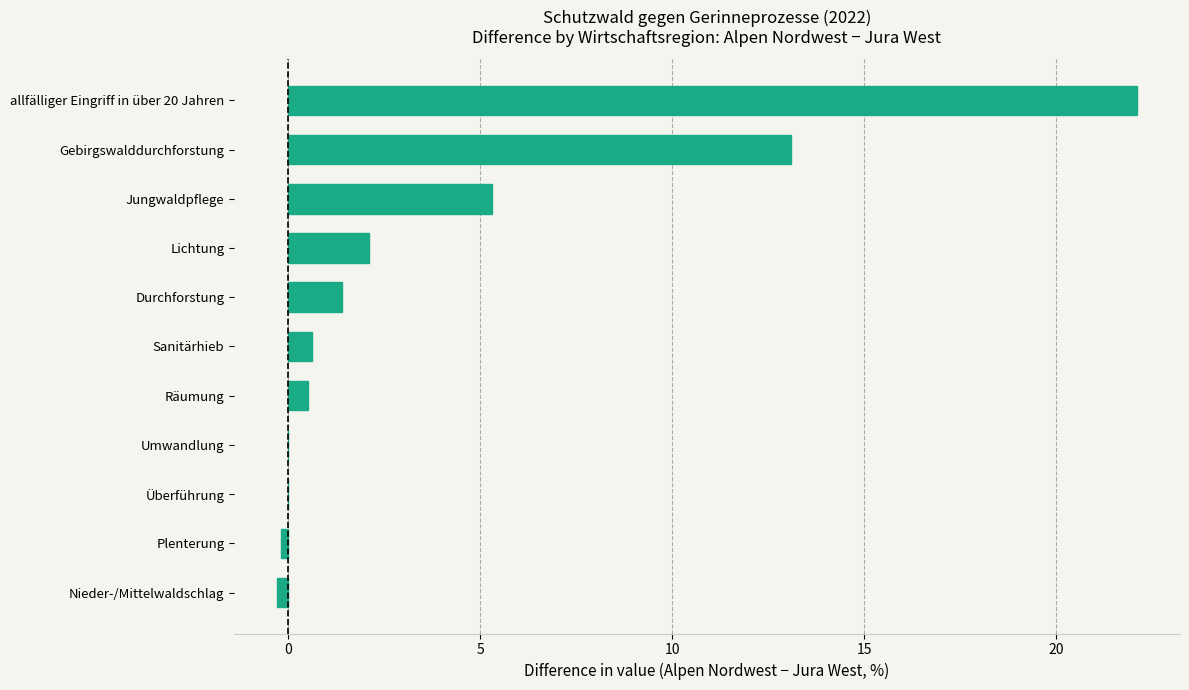

The value at Räumung is 0.5. True or false?

True